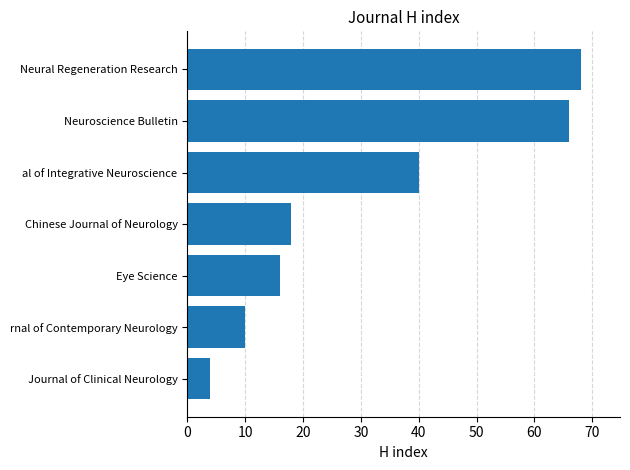

Reading bottom to top, transcribe all the data shown in this chart.

4	10	16	18	40	66	68